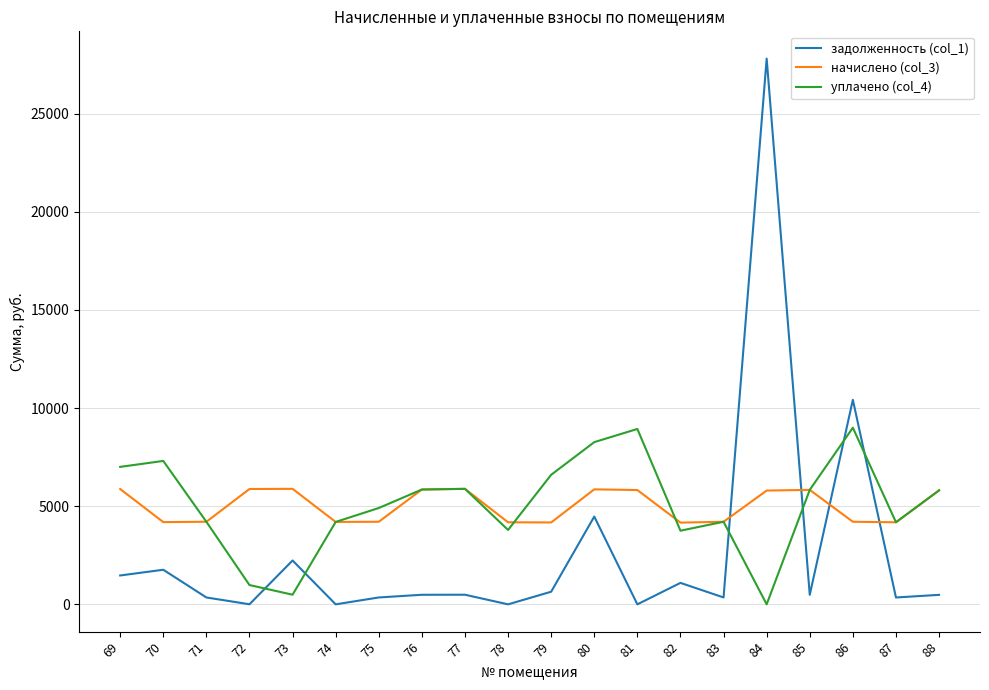

True or false: начислено (col_3) has a value of 5832.6 at 85.

True